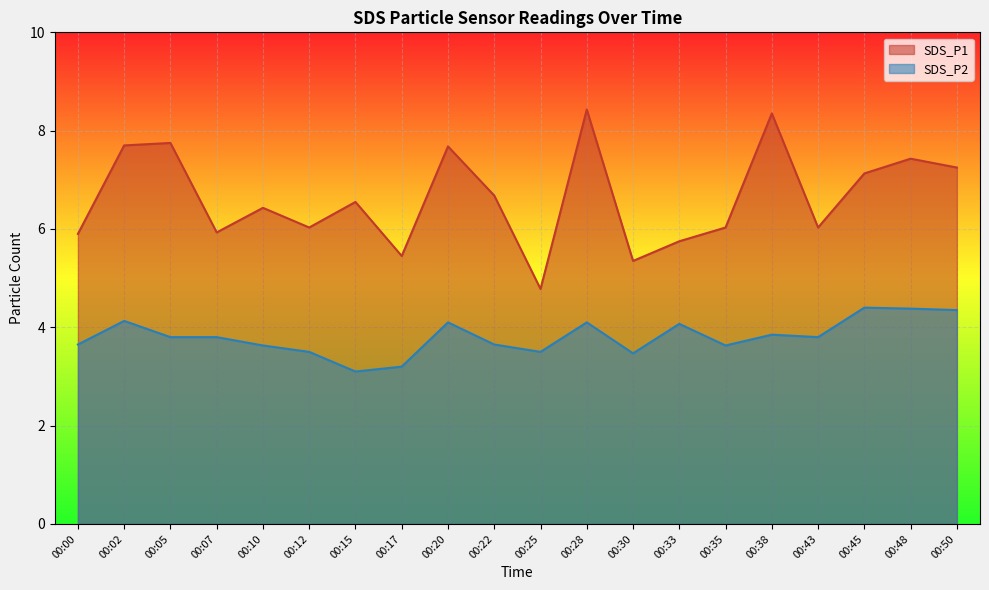

Read the SDS_P1 value at 00:45.

7.1